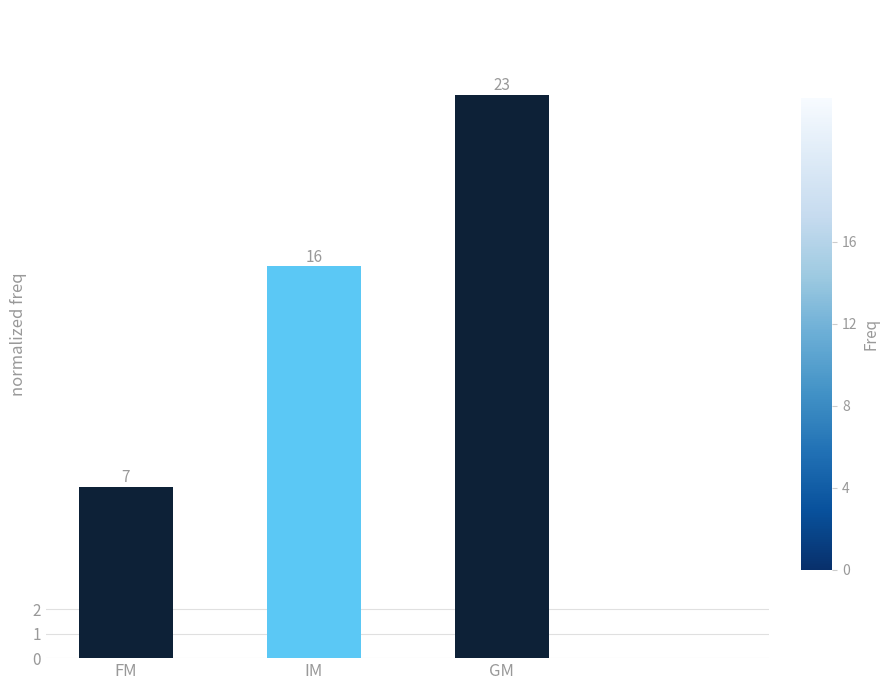

What is the sum of all values?

46